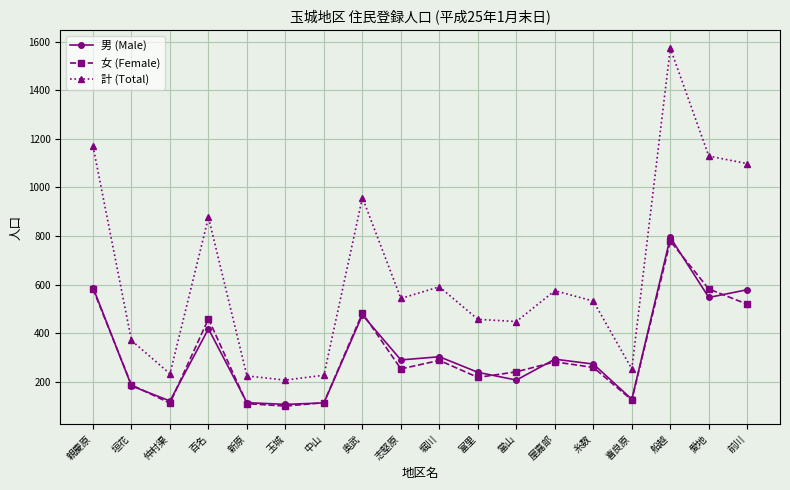

At which label is 計 (Total) closest to 890?

百名